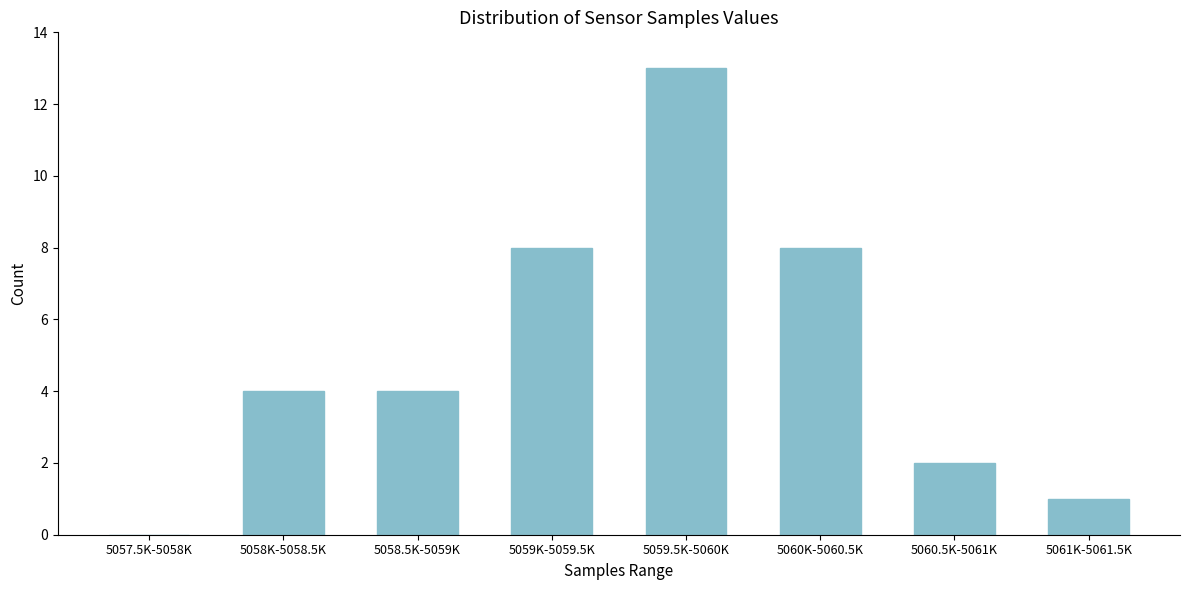

Reading right to left, list all the values displayed in this chart.

5061K-5061.5K=1	5060.5K-5061K=2	5060K-5060.5K=8	5059.5K-5060K=13	5059K-5059.5K=8	5058.5K-5059K=4	5058K-5058.5K=4	5057.5K-5058K=0